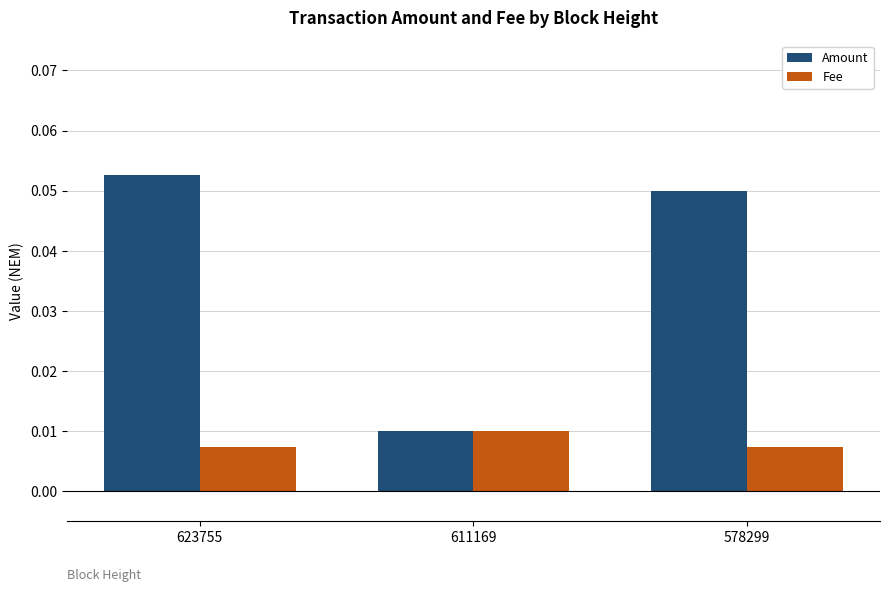

At which category is the sum across all series the highest?

623755